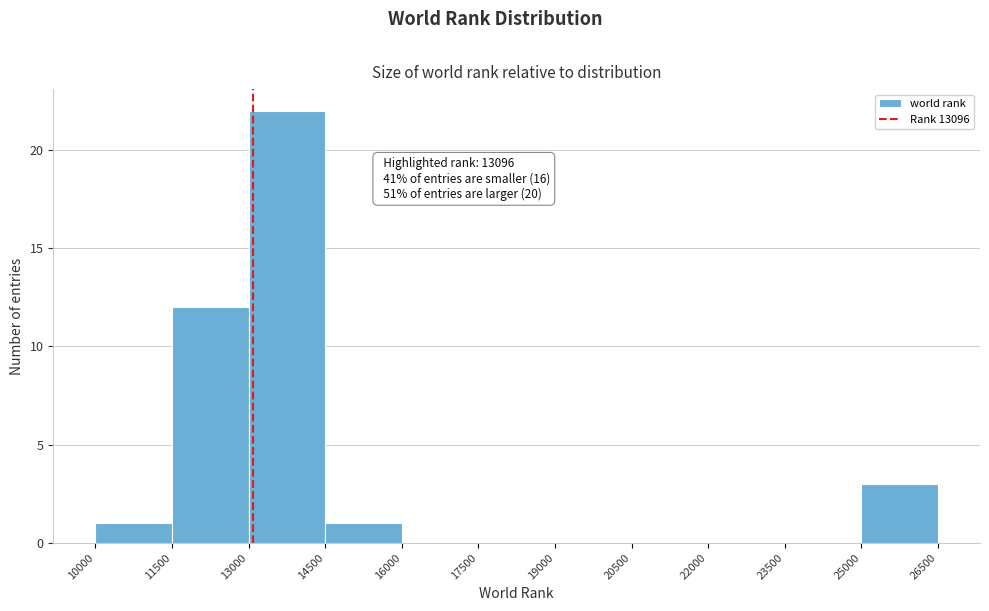

Over which range of the x-axis is the bar tallest?

13000 to 14500